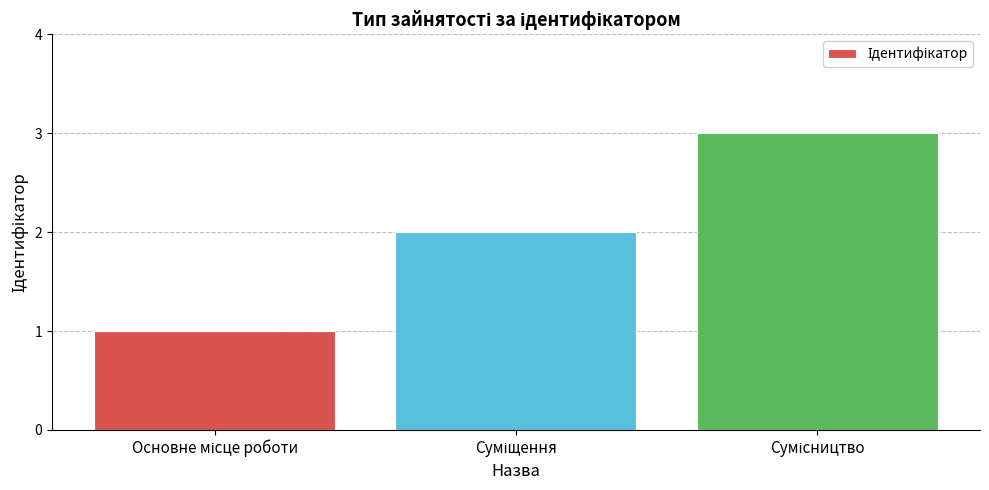

What is the value of the 3rd bar from the left?

3